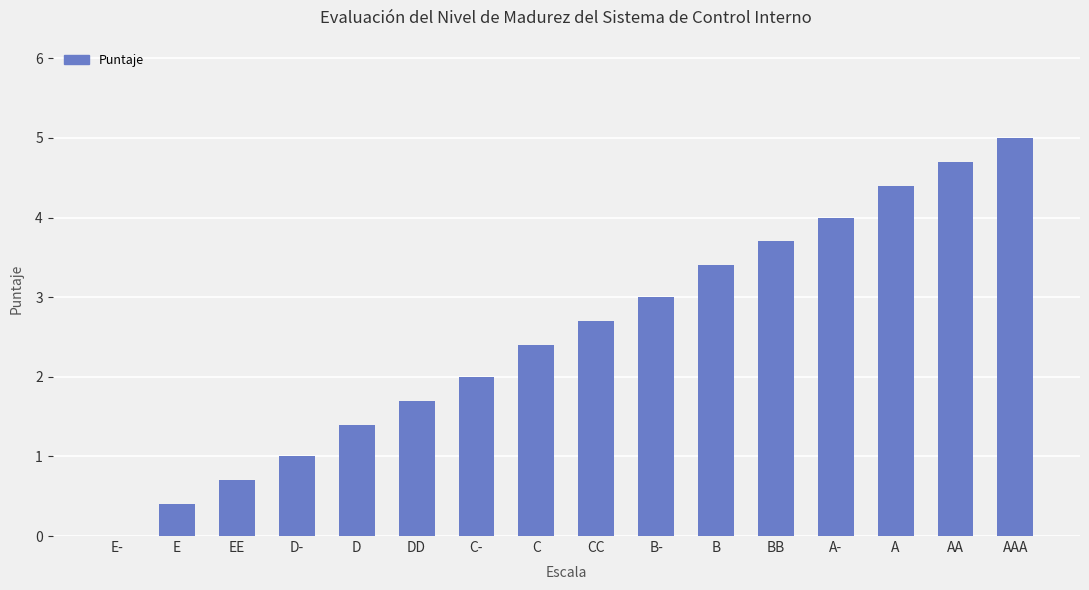

What is the sum of all values?

40.5